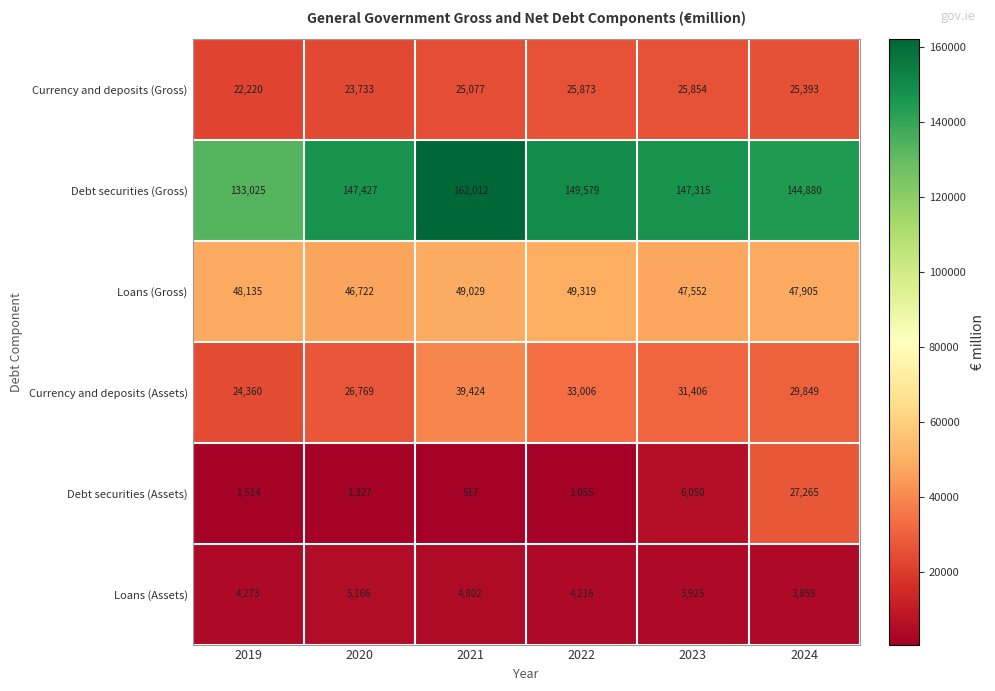

What is the maximum value shown in the chart?

162012